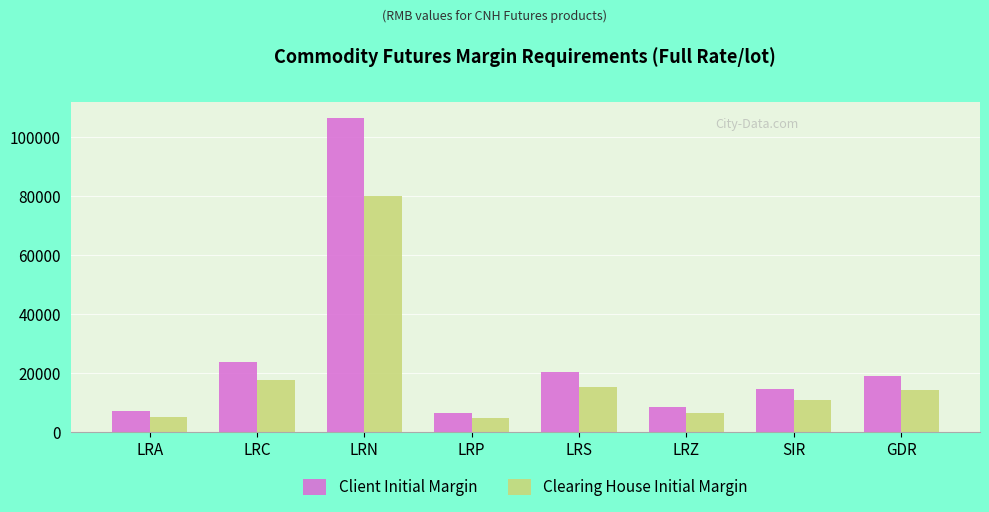

The Clearing House Initial Margin series shows 15370 at LRS. True or false?

True